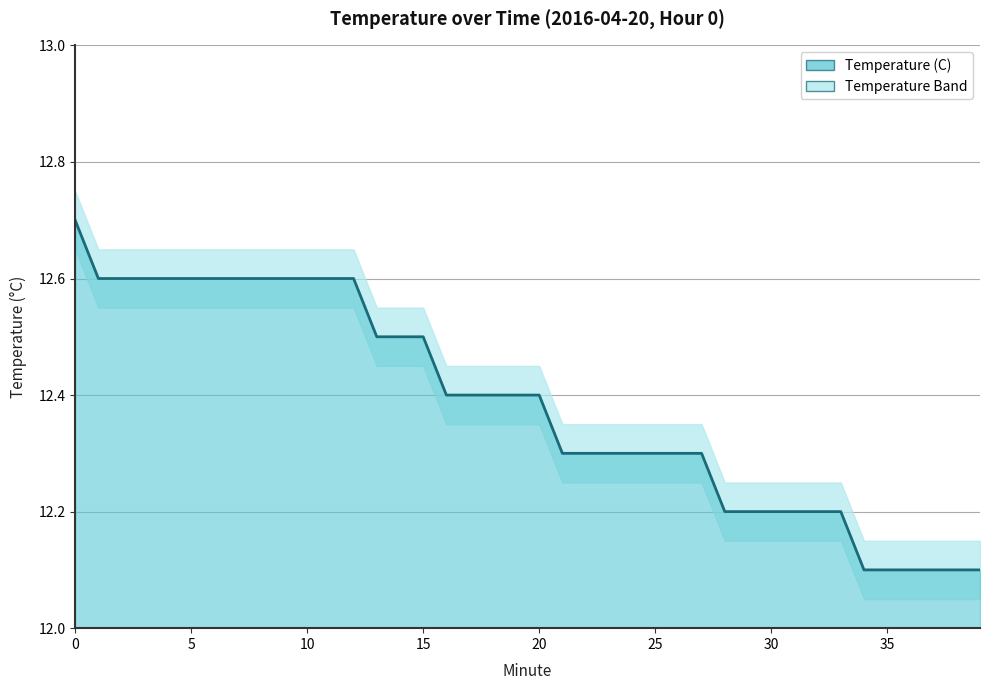

Which category has the lowest value across all series?

34